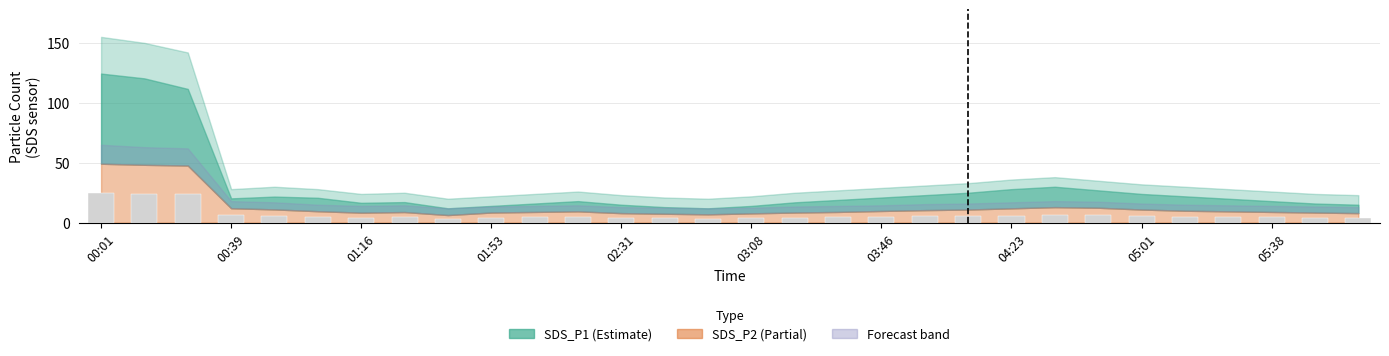

What is the greatest value displayed?

24.6